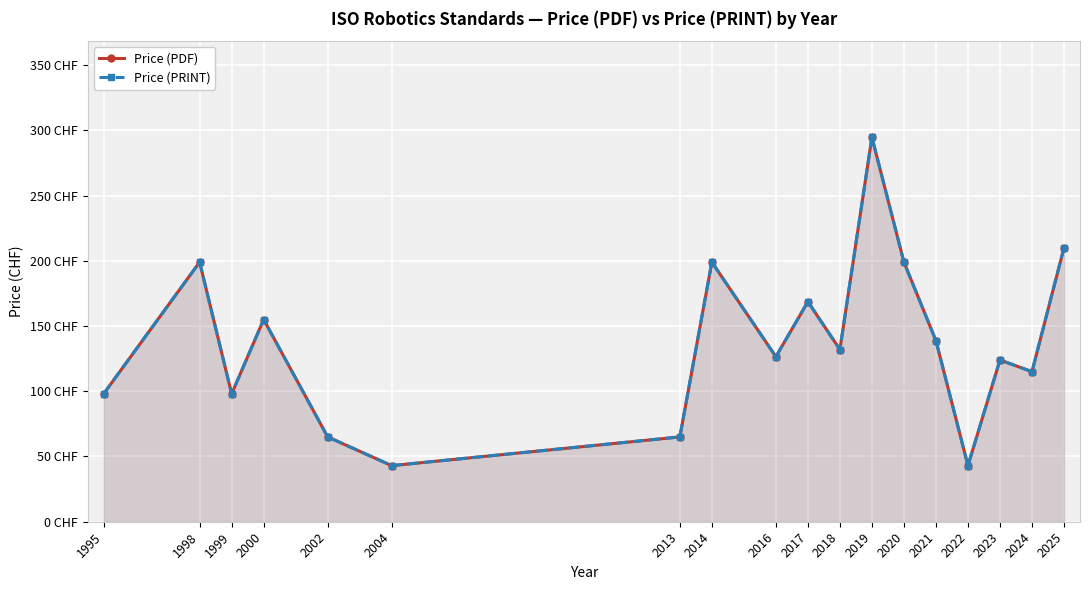

Is it true that Price (PRINT) equals 85.1 at 2013?

False